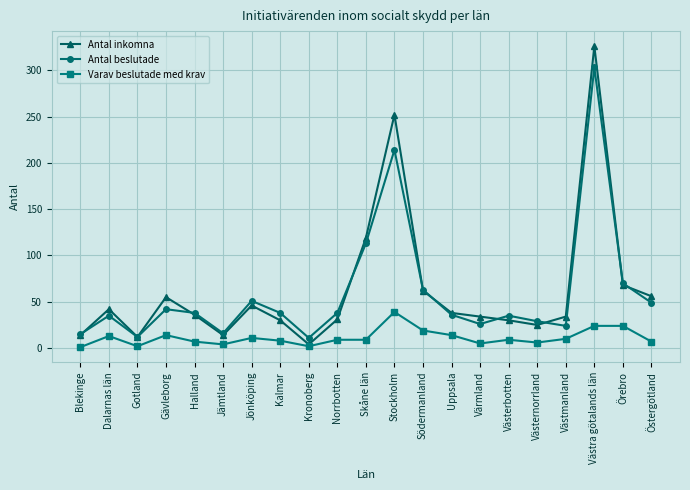

What is the total value across all series at Örebro?

162